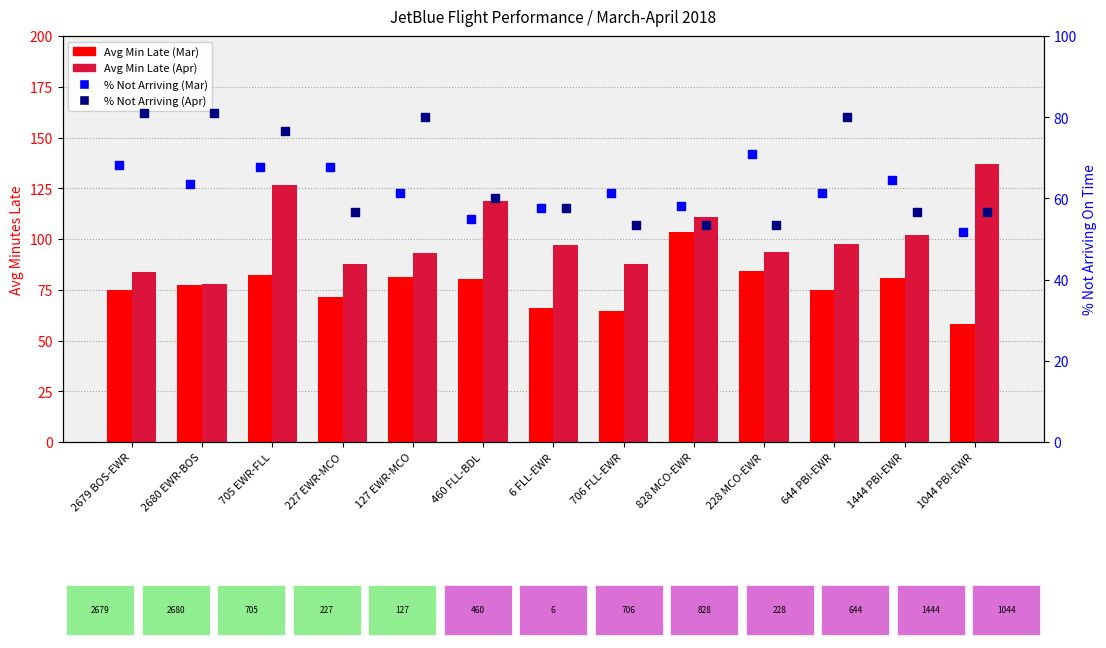

At which category is the sum across all series the highest?

705 EWR-FLL